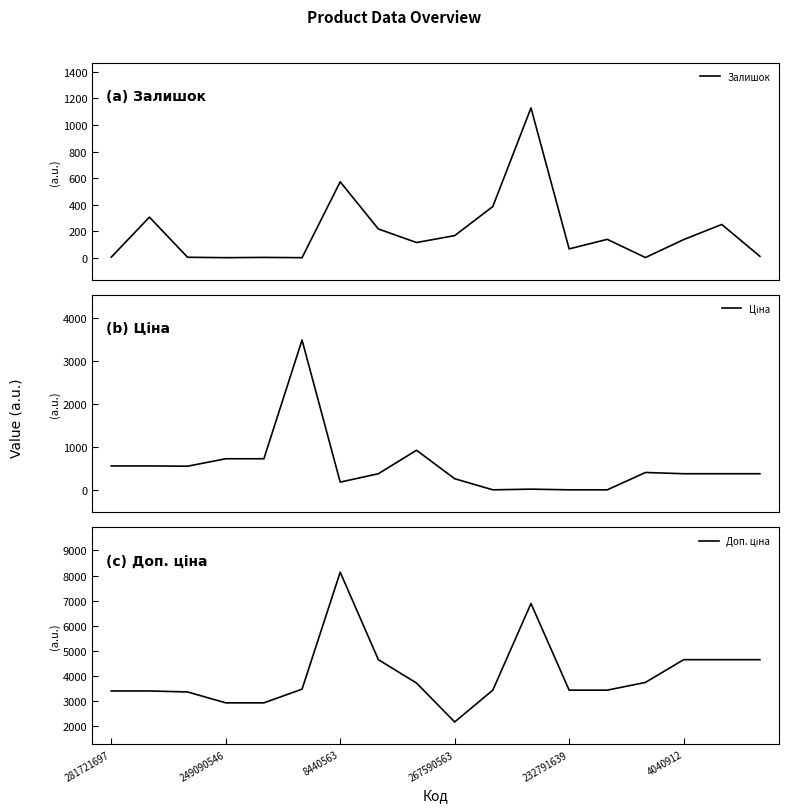

What is the spread (max minus min) of values at 16?

4405.0